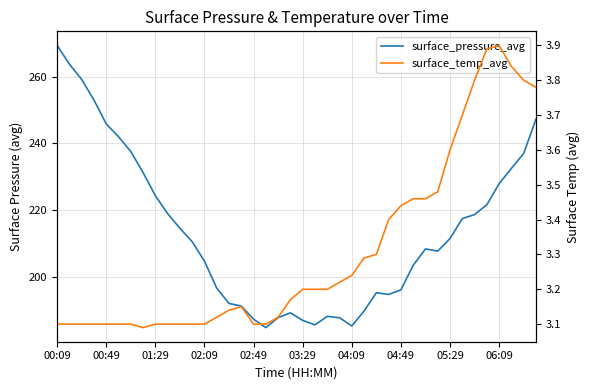

Count the surface_temp_avg values in the range 3 to 4.

40